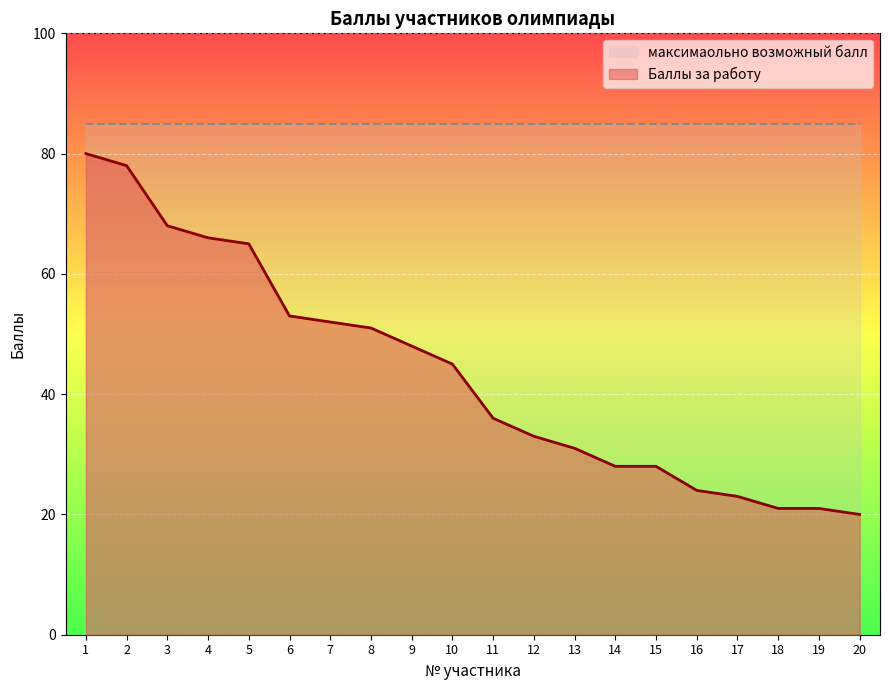

At which category does the chart reach its minimum across all series?

20